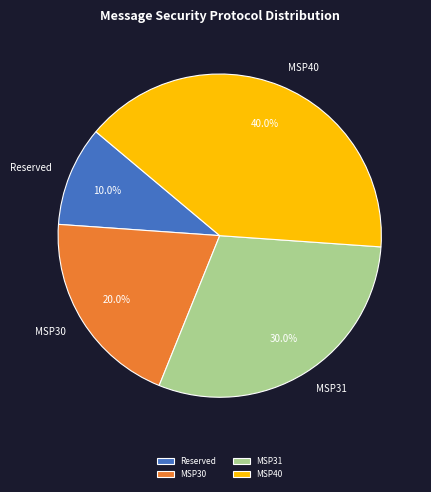

Does any single category account for the majority?

No